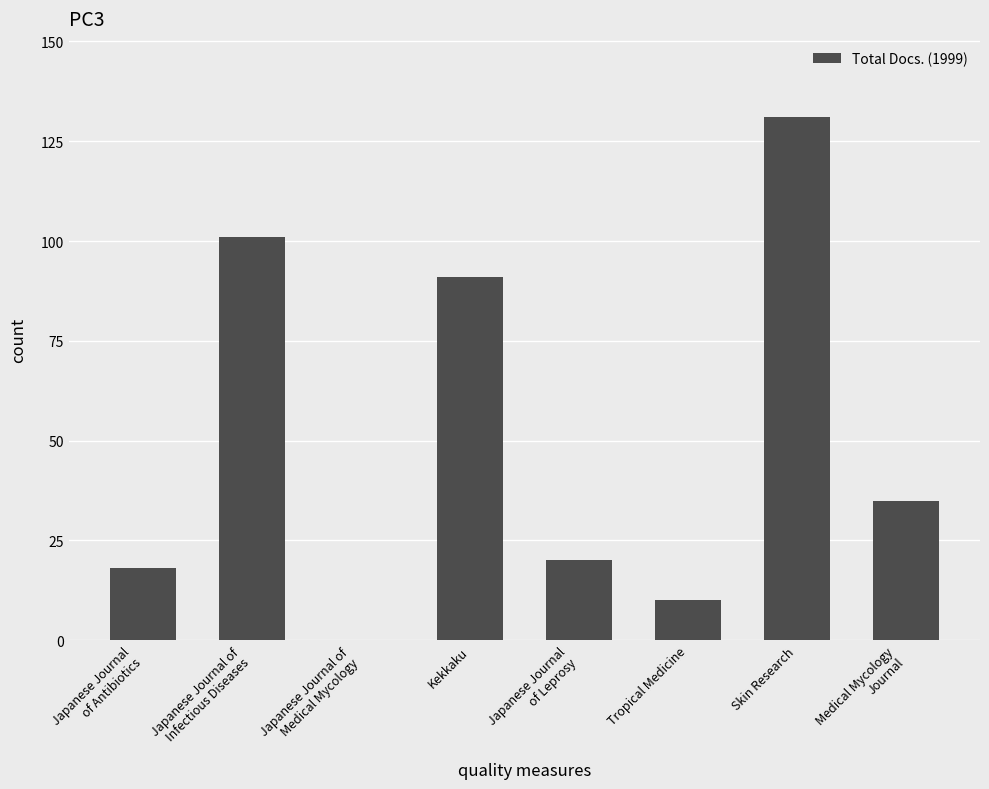

The value at Tropical Medicine is 10. True or false?

True